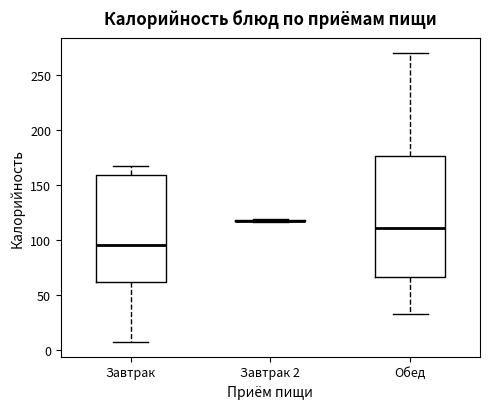

Reading left to right, read every box against the y-axis: the position of its median line, the range the box covers, and the ends of its whiskers. The values are not printed on the chart, so give them approximately, as read against the axis.

Завтрак: median 95, box 60 to 160, whiskers 5 to 165
Завтрак 2: box collapsed to a line at 120, whiskers 115 to 120
Обед: median 110, box 65 to 175, whiskers 35 to 270